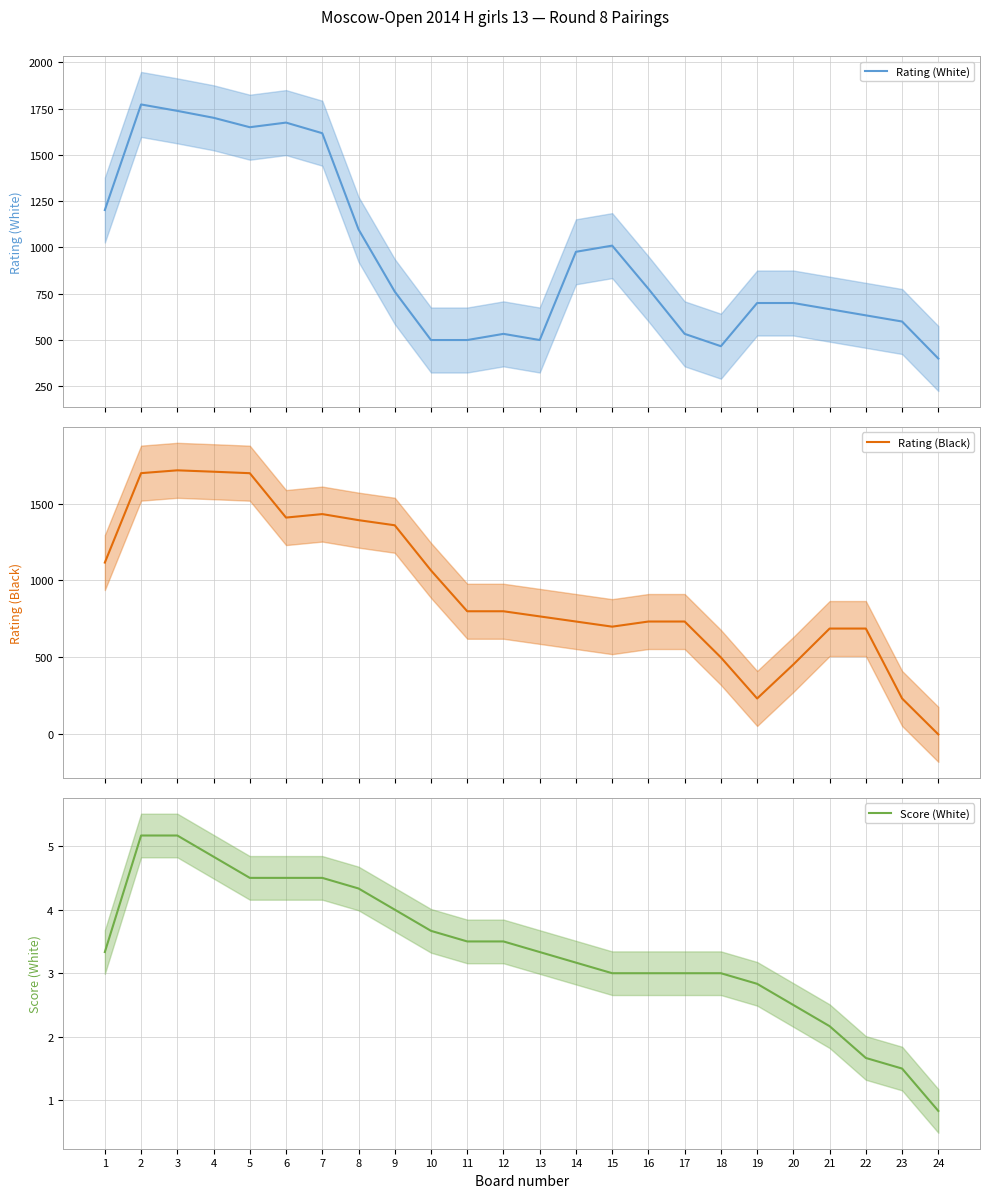

Which series changed the most between 3 and 11?

Rating (White)